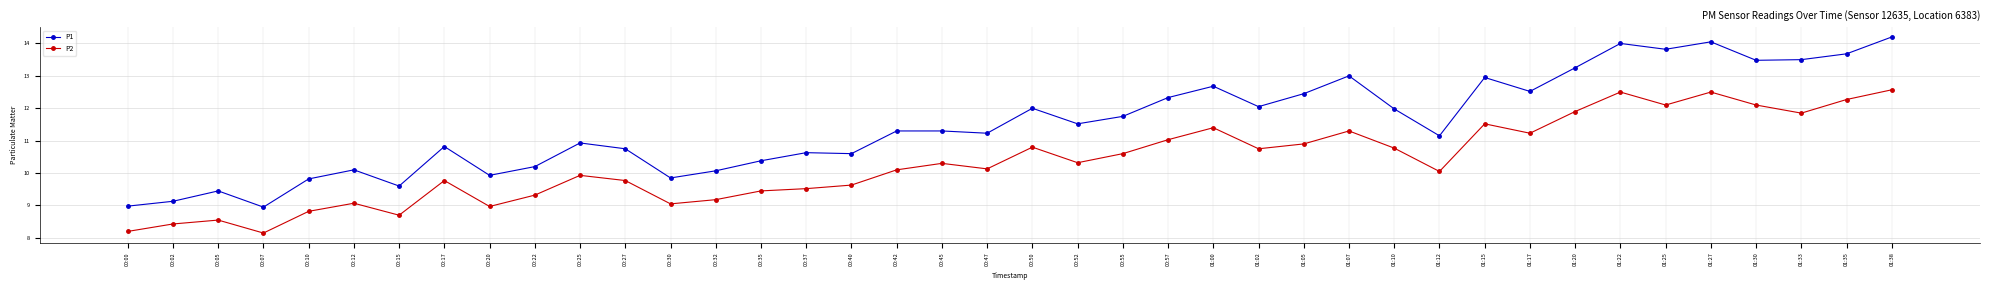

Is it true that P1 equals 5.8 at 01:20?

False